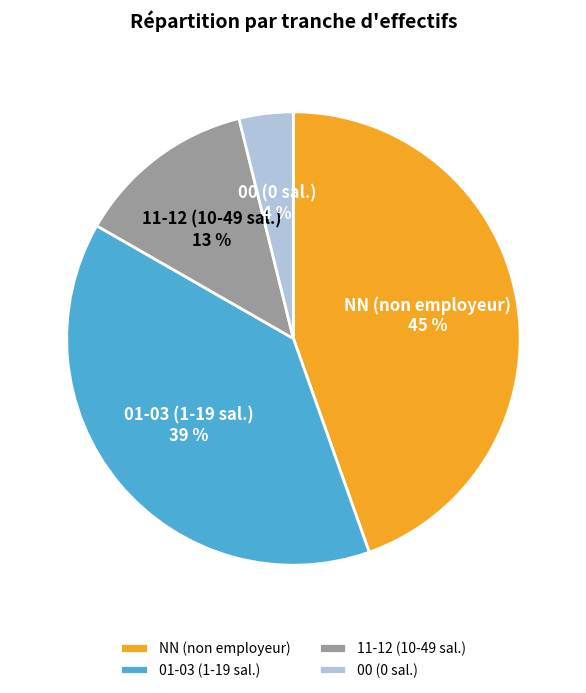

What is the smallest slice in the pie chart?

00 (0 sal.)